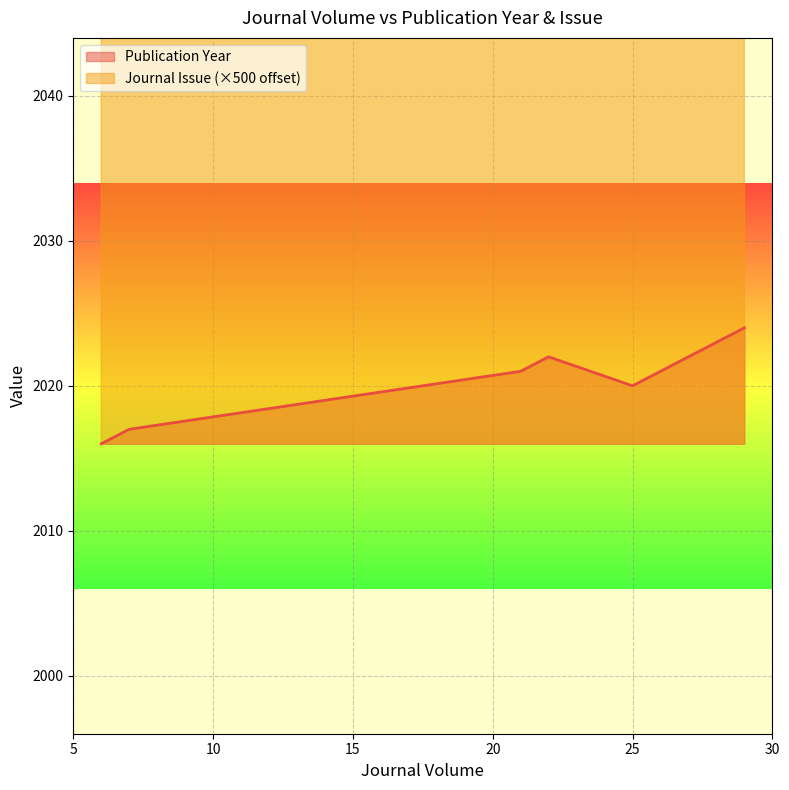

What is the total value across all series at 29?

2027